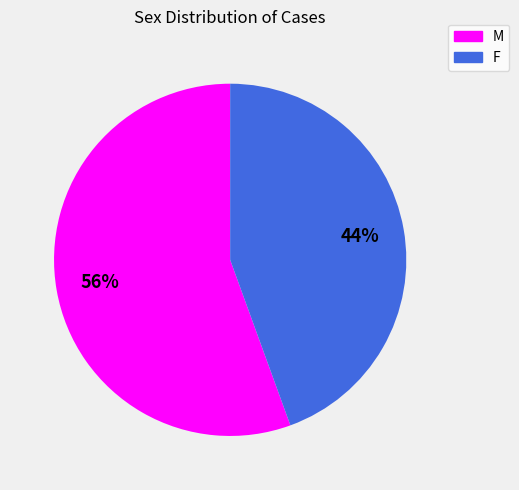

What percentage is the F slice, to the nearest percent?

44%